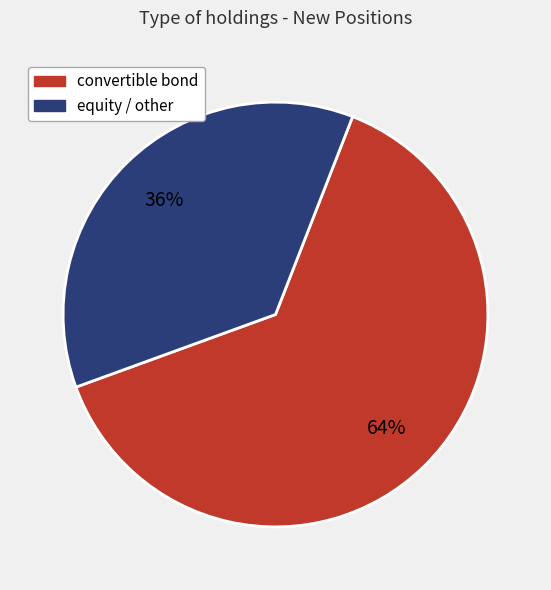

Is there any slice that represents more than half of the pie?

Yes